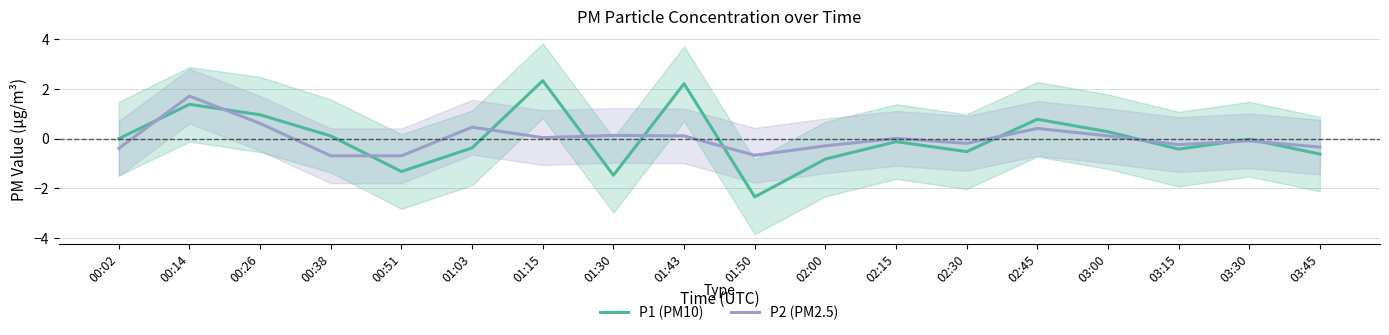

Where is the first local maximum for P2 (PM2.5)?

00:14